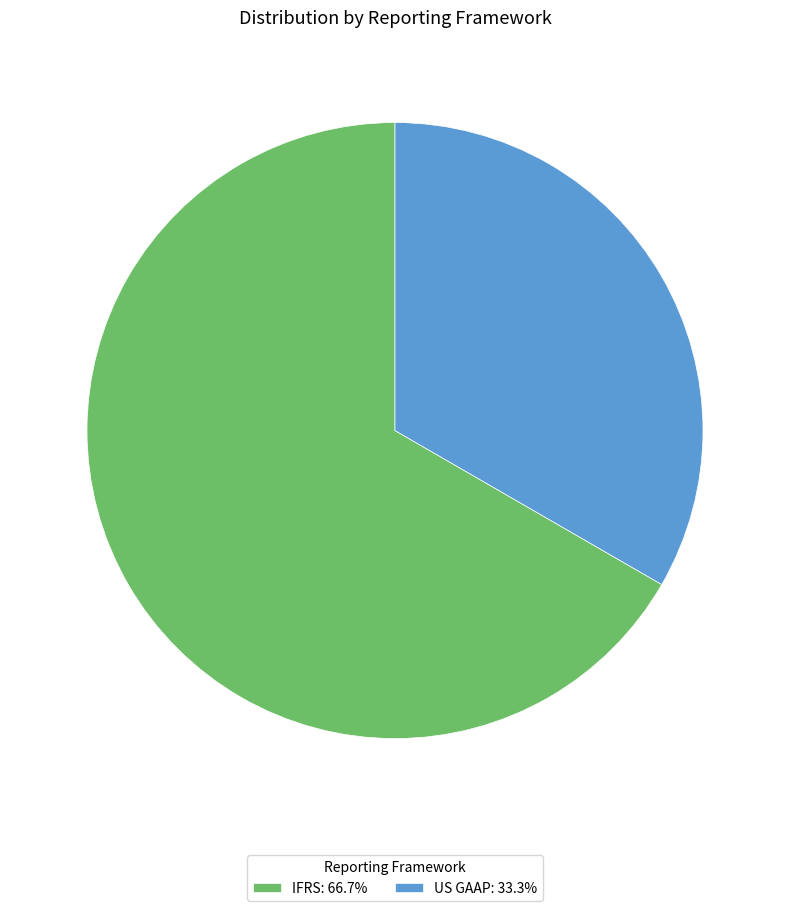

The IFRS slice represents 79% of the pie. True or false?

False